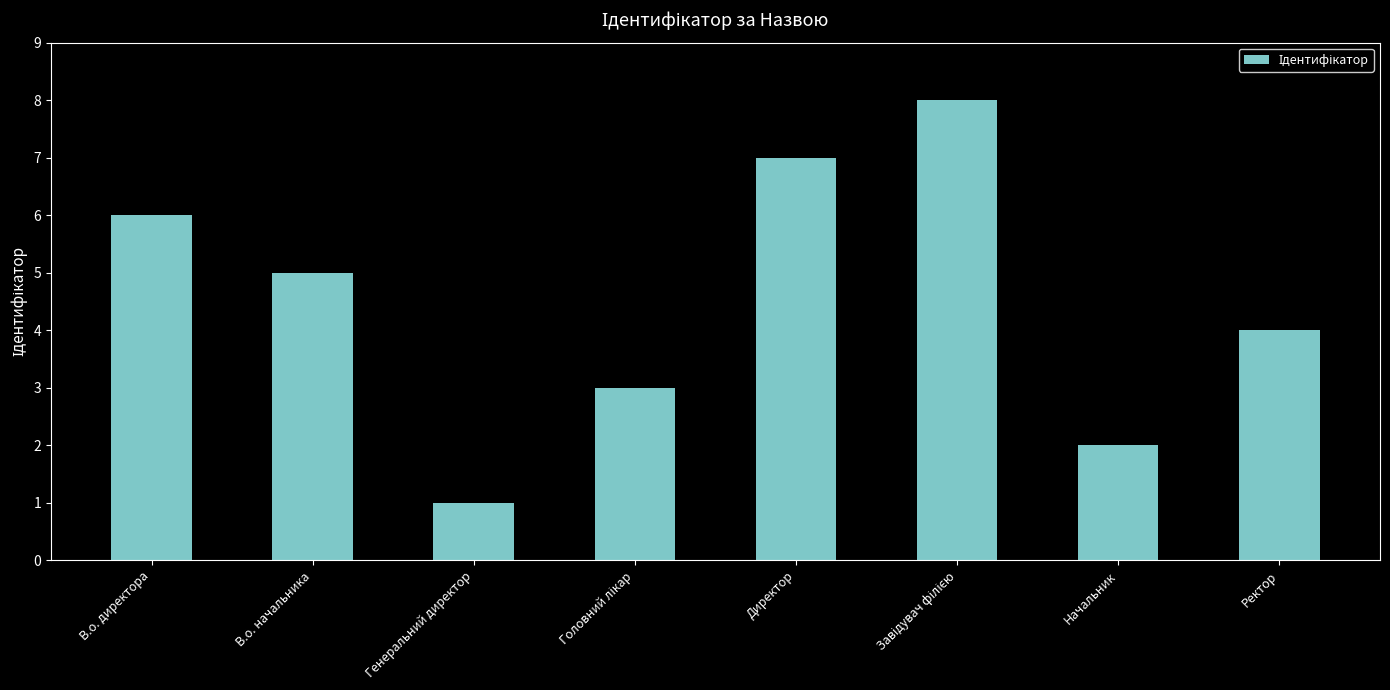

Between Ректор and В.о. начальника, which is larger?

В.о. начальника